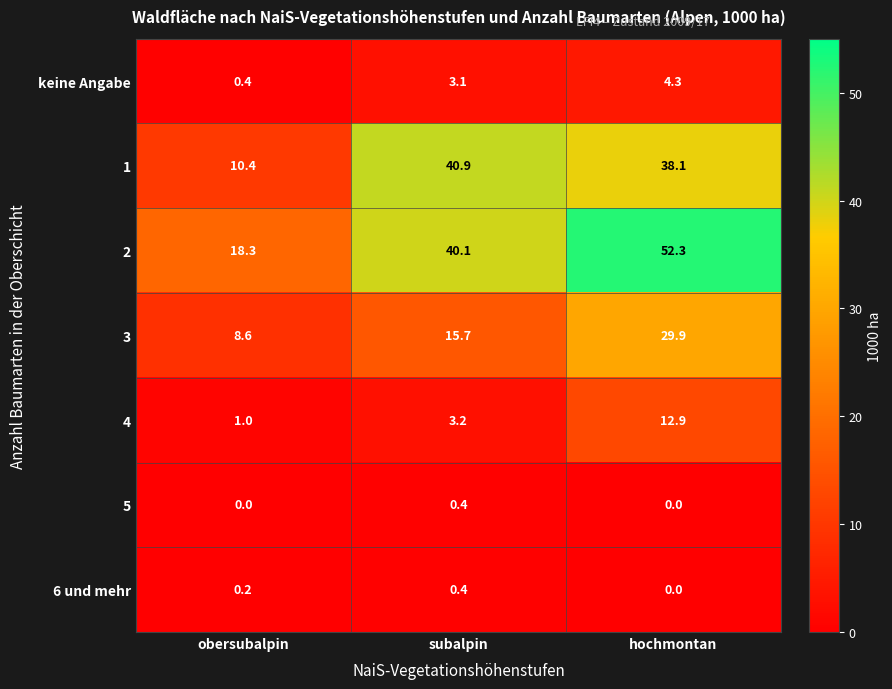

List the labels in order of 3 value, smallest first.

obersubalpin, subalpin, hochmontan